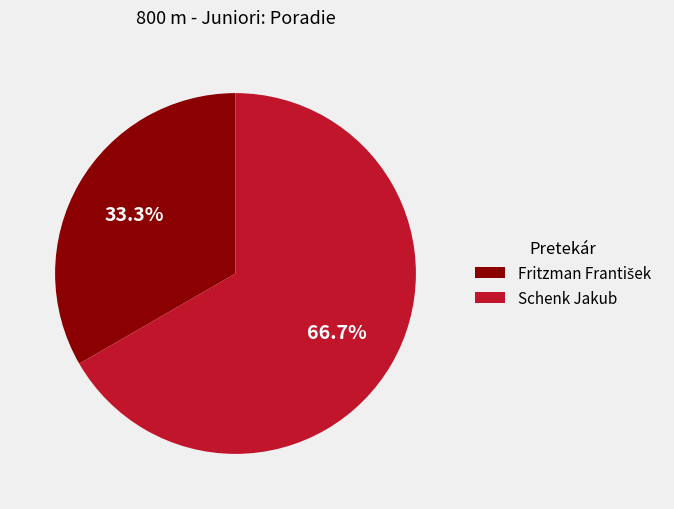

To the nearest percent, what is the difference between the largest and smallest slice percentages?

33%